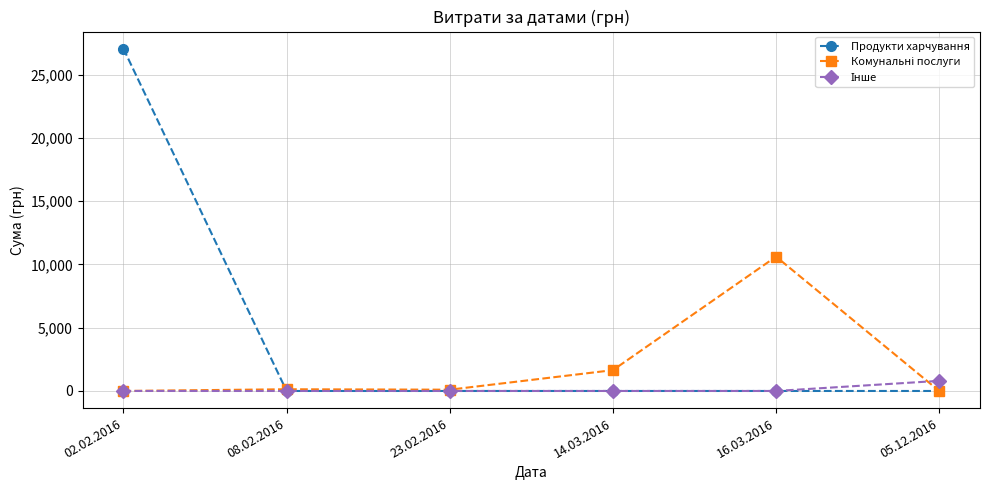

Is this an area chart (filled region under the line)?

No